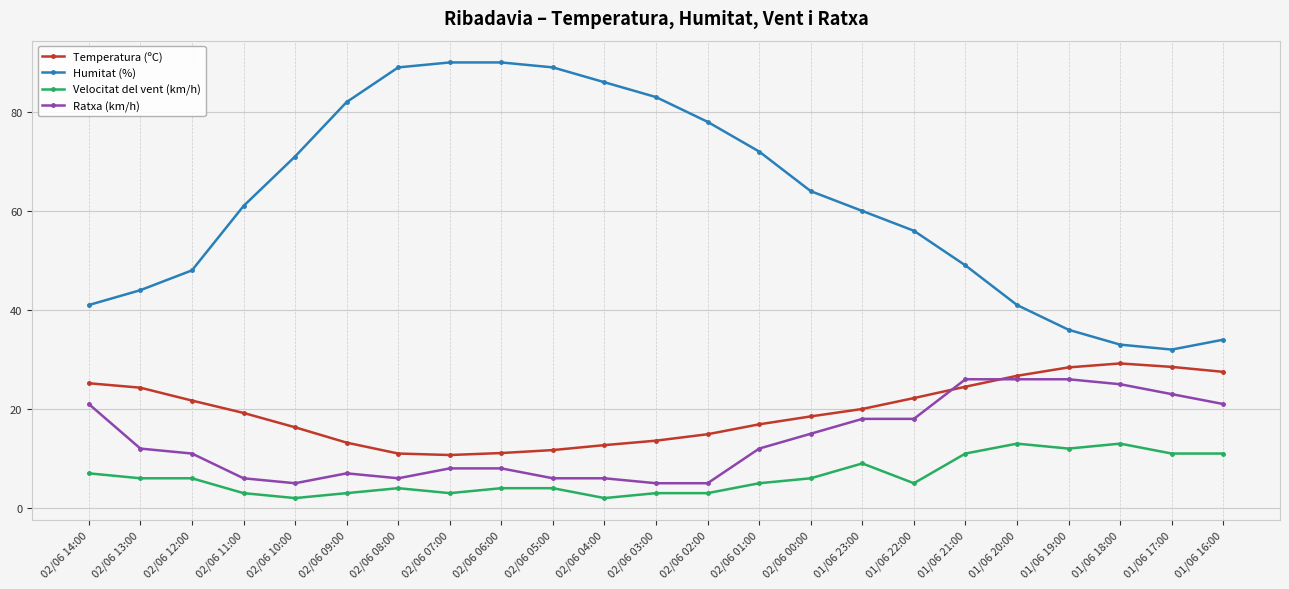

What is the average value of the Humitat (%) series?

62.1